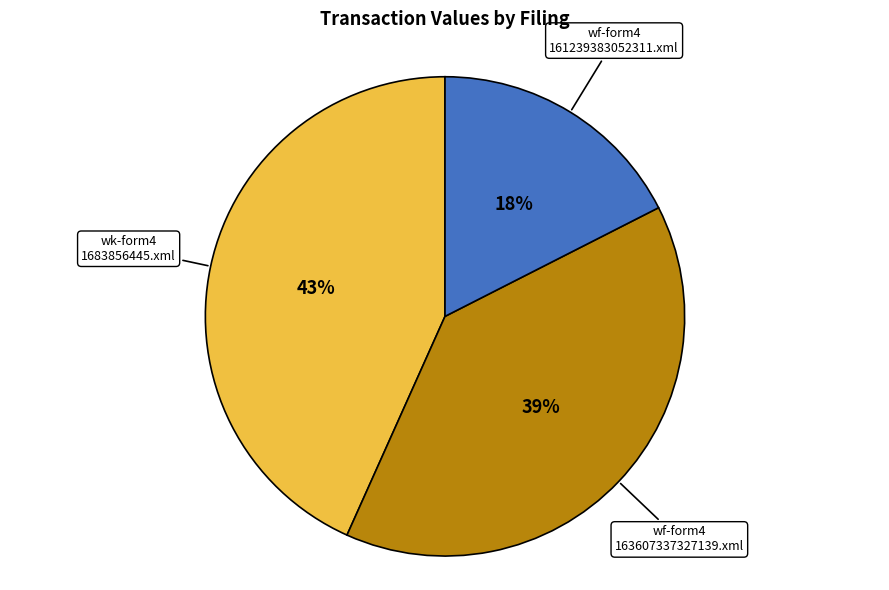

Does any single category account for the majority?

No